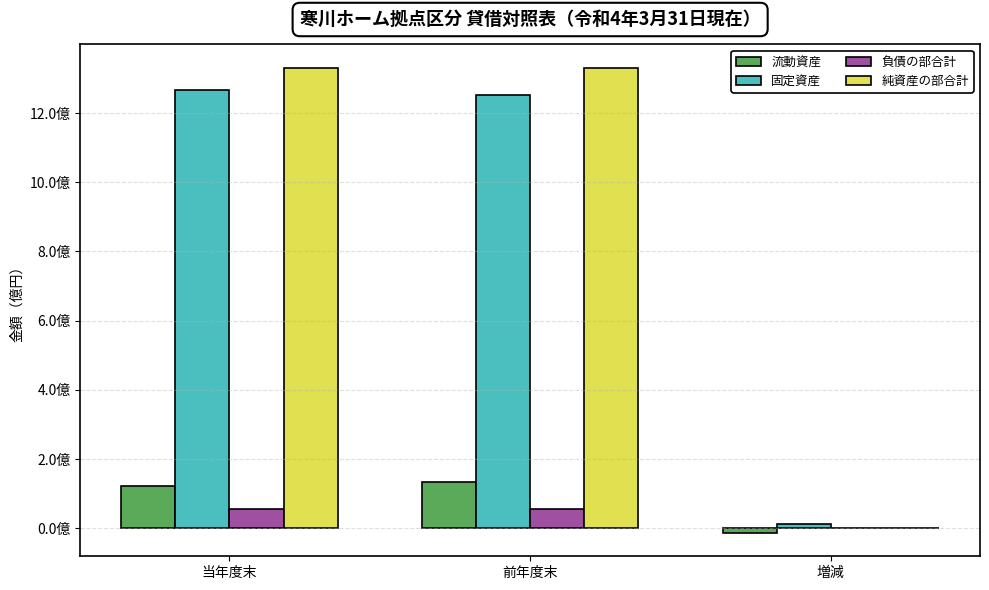

What position from the left is 当年度末?

1